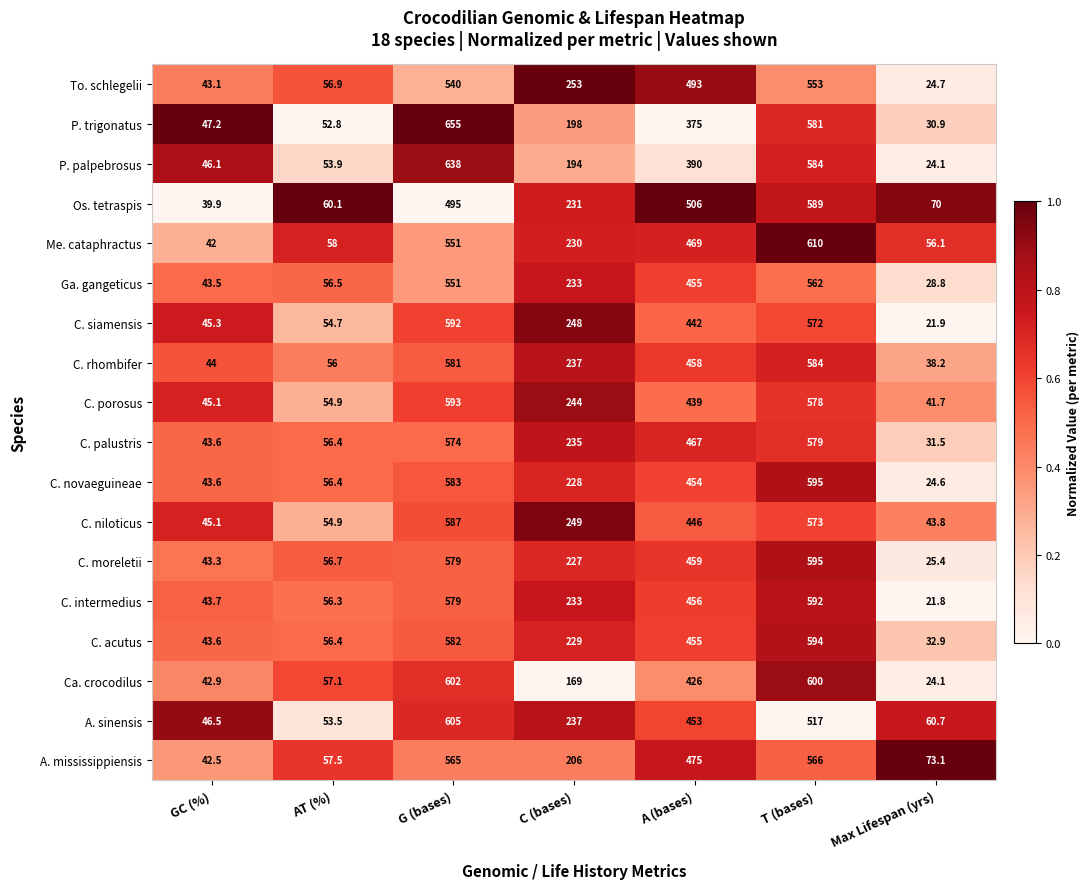

Which series has the largest range (max minus min)?

P. trigonatus